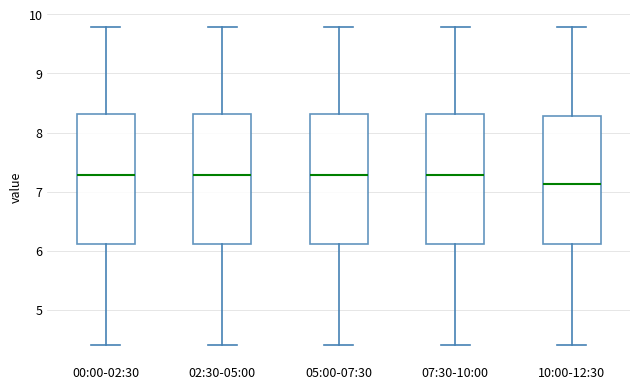

Reading left to right, read every box against the y-axis: the position of its median line, the range the box covers, and the ends of its whiskers. The values are not printed on the chart, so give them approximately, as read against the axis.

00:00-02:30: median 7.3, box 6.1 to 8.3, whiskers 4.4 to 9.8
02:30-05:00: median 7.3, box 6.1 to 8.3, whiskers 4.4 to 9.8
05:00-07:30: median 7.3, box 6.1 to 8.3, whiskers 4.4 to 9.8
07:30-10:00: median 7.3, box 6.1 to 8.3, whiskers 4.4 to 9.8
10:00-12:30: median 7.1, box 6.1 to 8.3, whiskers 4.4 to 9.8